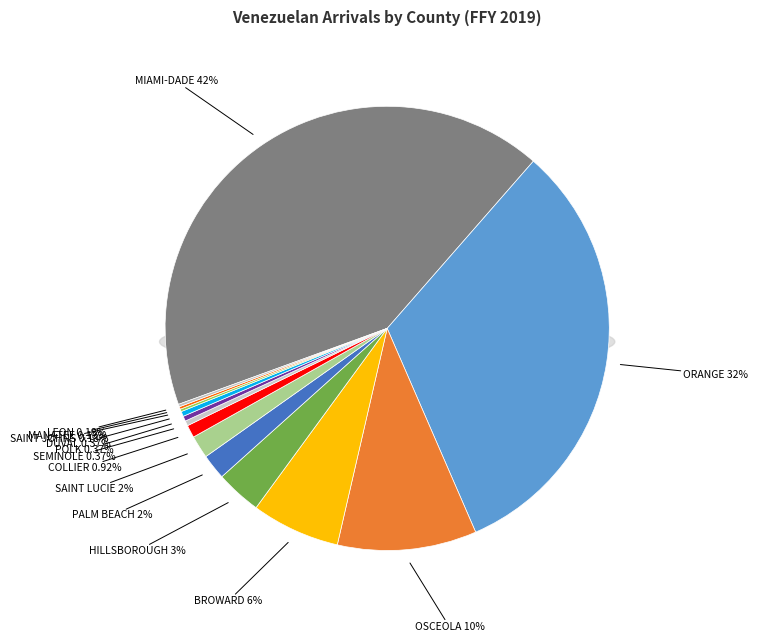

To the nearest percent, what is the average slice percentage?

7%